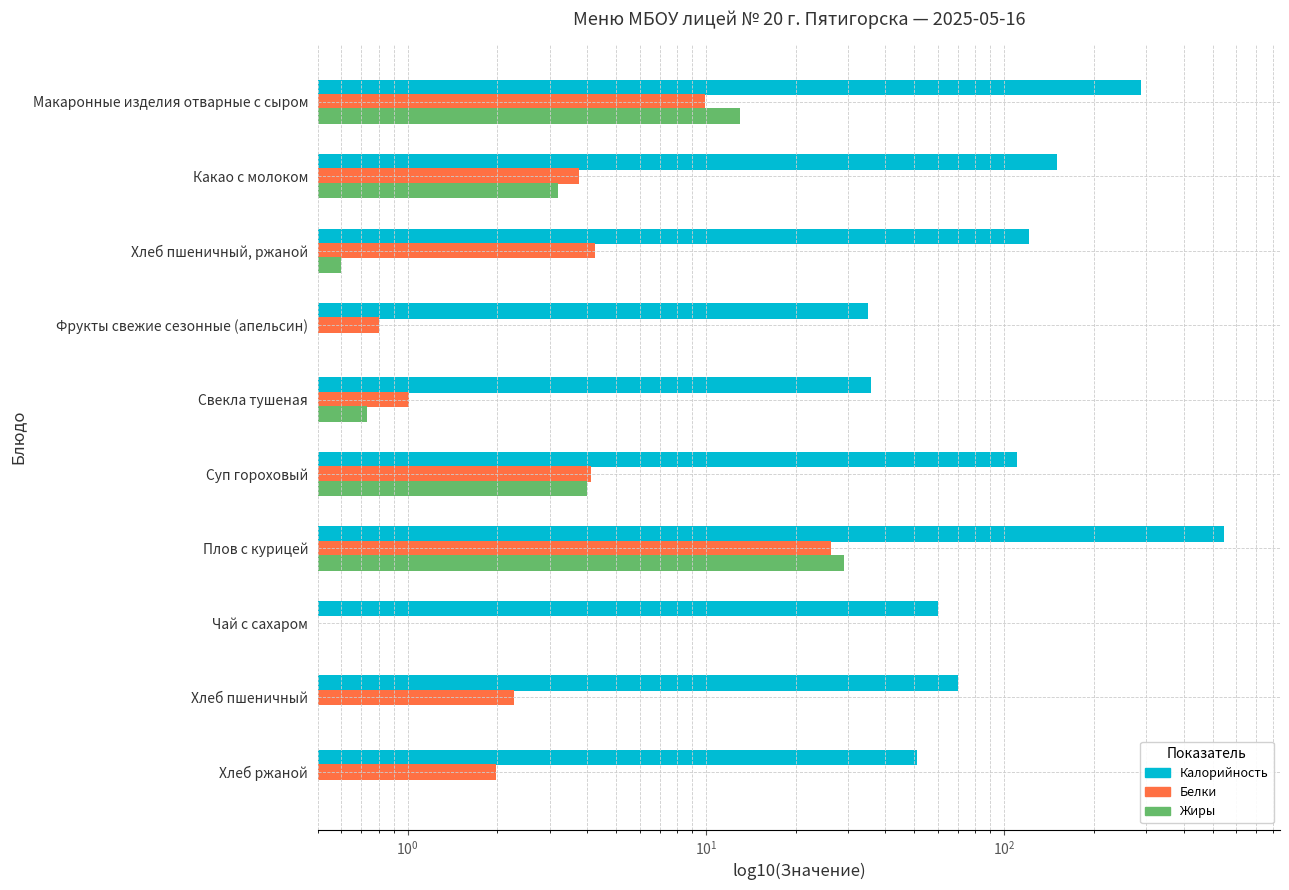

How many positive values does the Жиры series have?

9